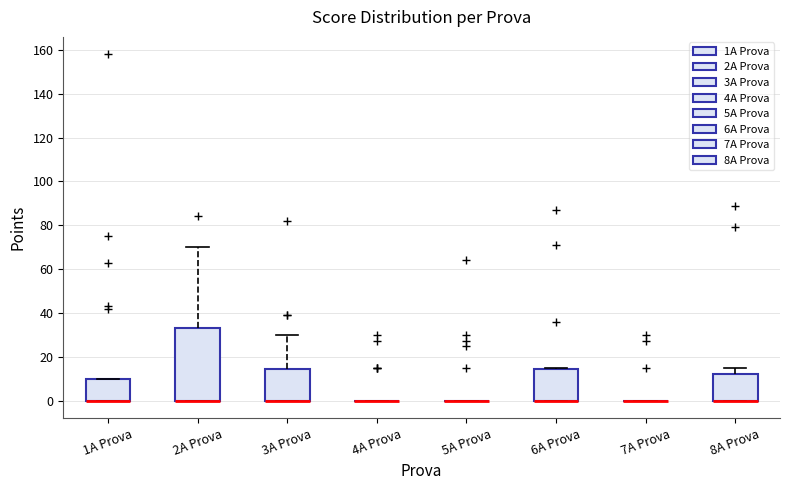

Which box is the tallest, from its lower edge to its upper edge?

2A Prova